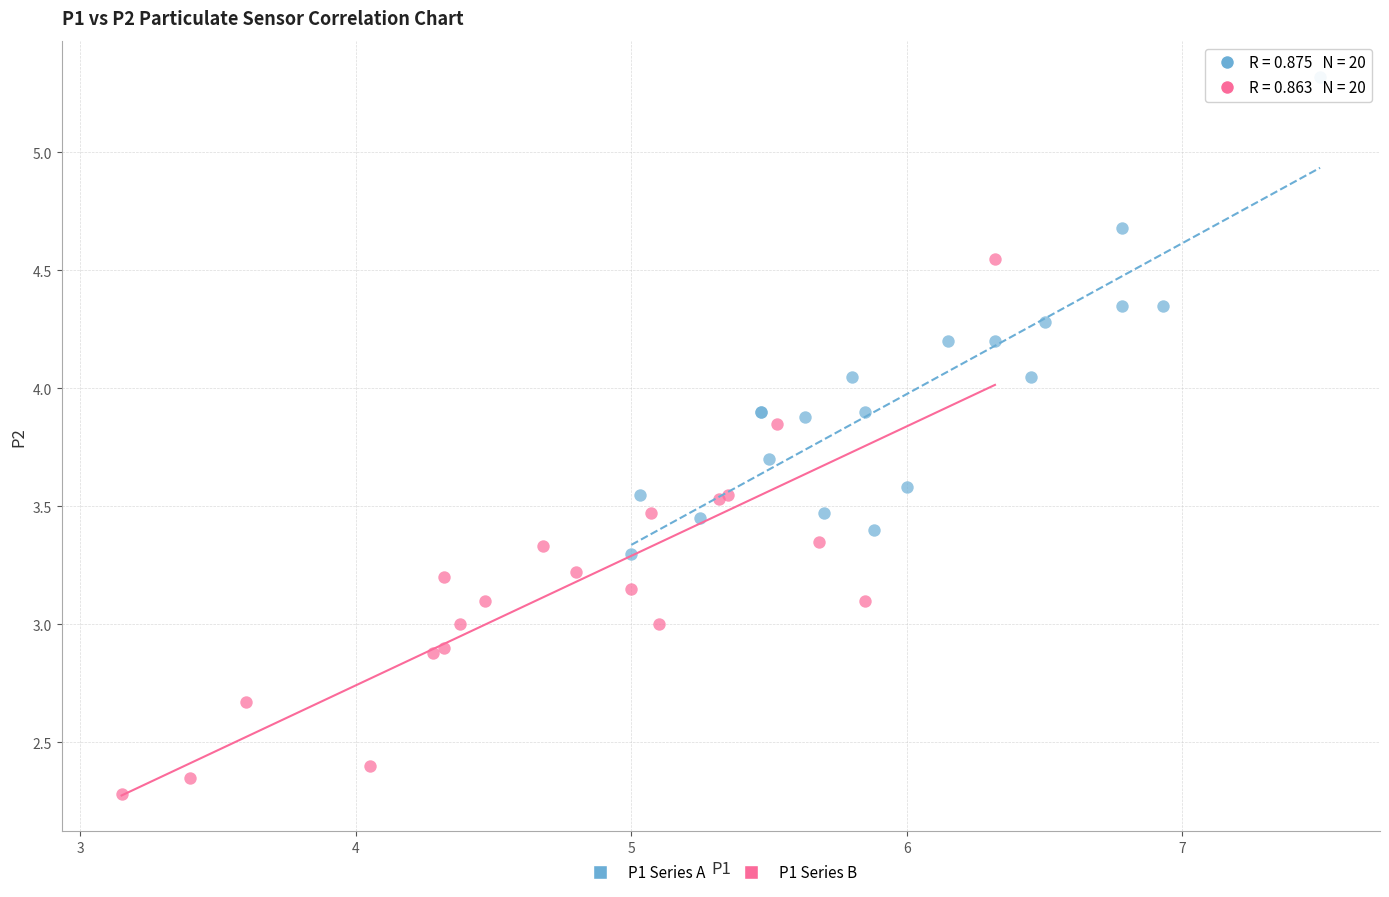

Which series has the widest spread of Y values?

P1 Series B